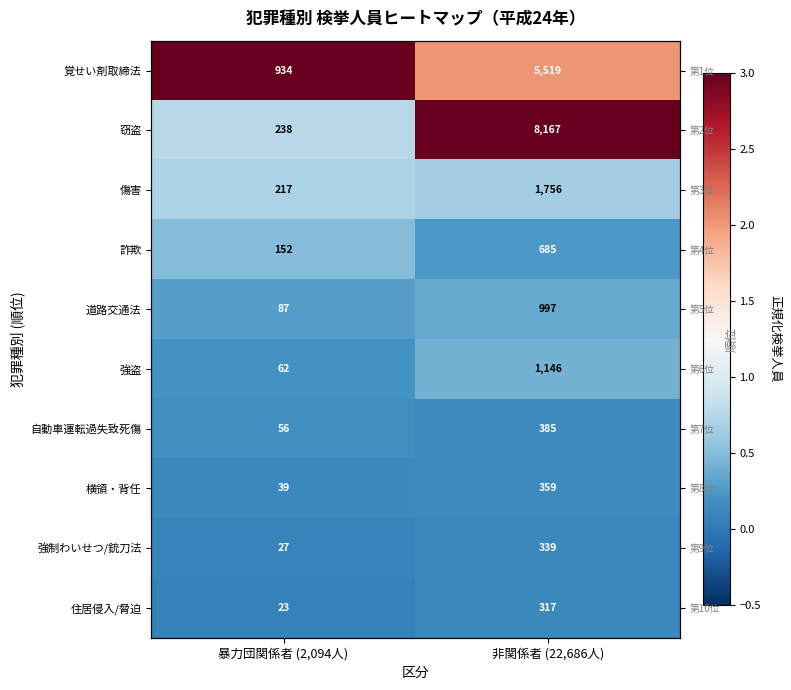

At which category does the chart reach its peak across all series?

暴力団関係者 (2,094人)